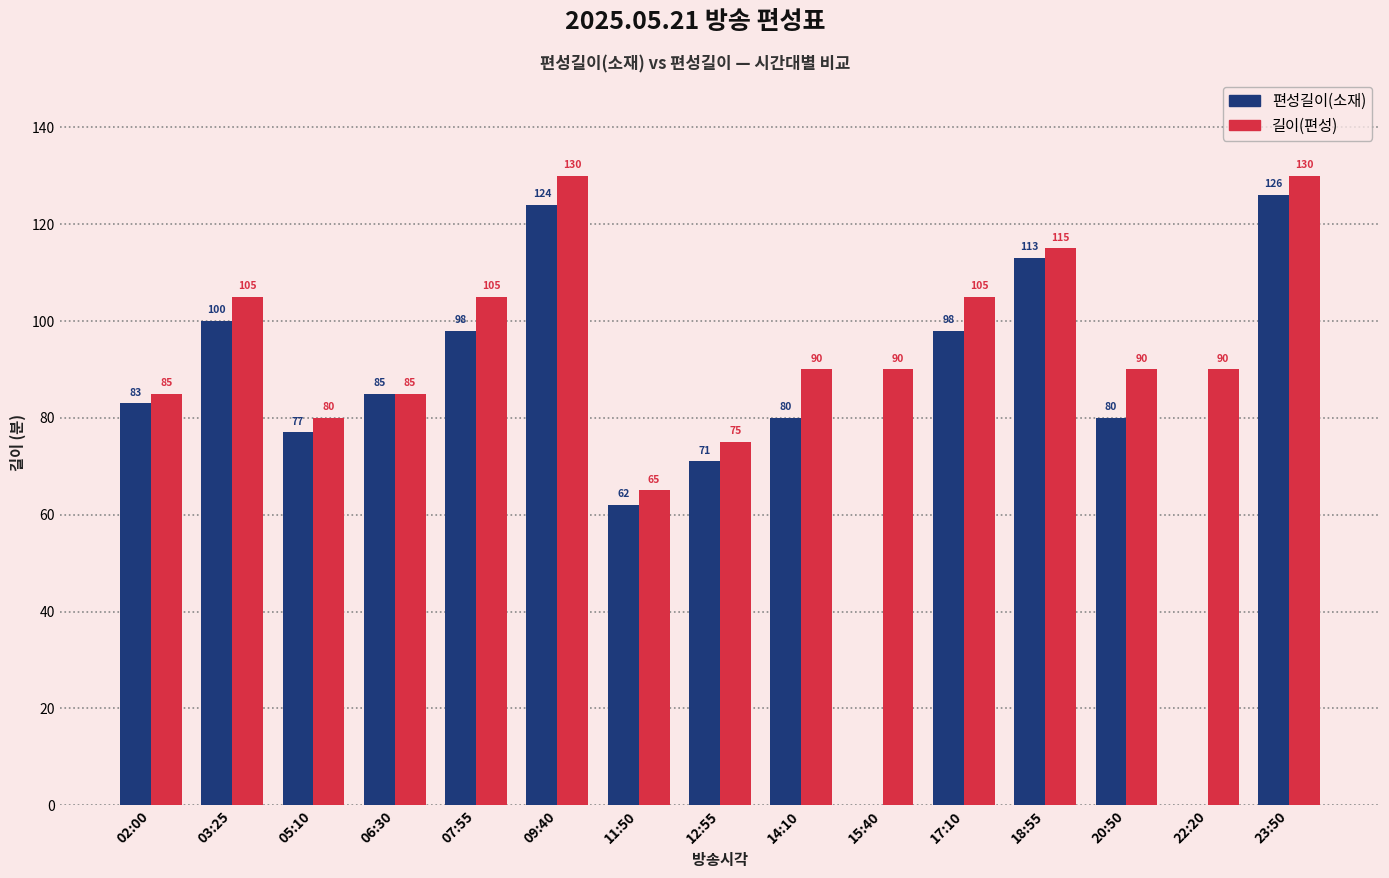

What is the sum of the 길이(편성) values at 06:30 and 02:00?

170